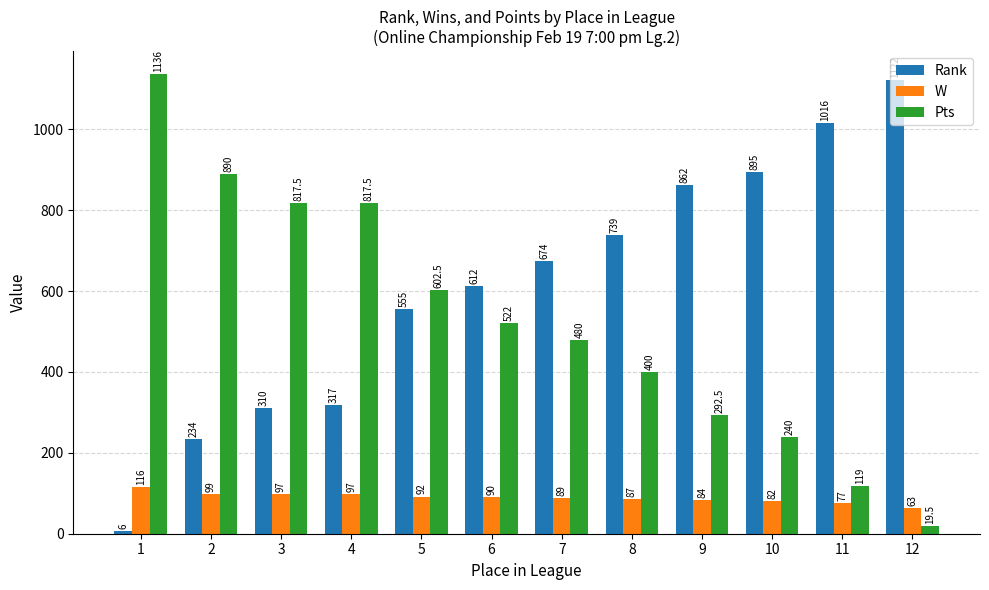

Does the chart contain stacked bars?

No